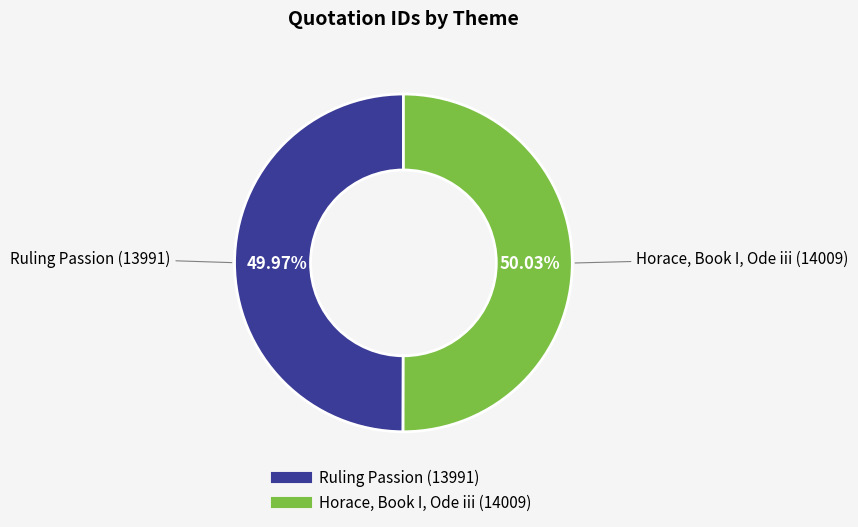

What is the total percentage of Horace, Book I, Ode iii and Ruling Passion?

100.0%